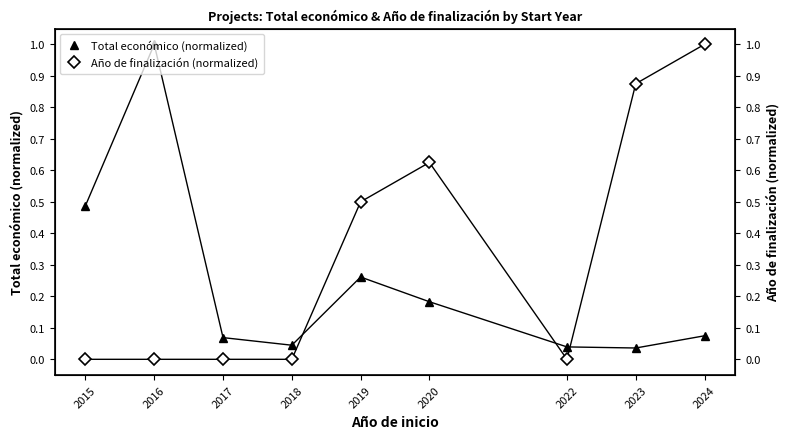

How many lines are shown in the chart?

2